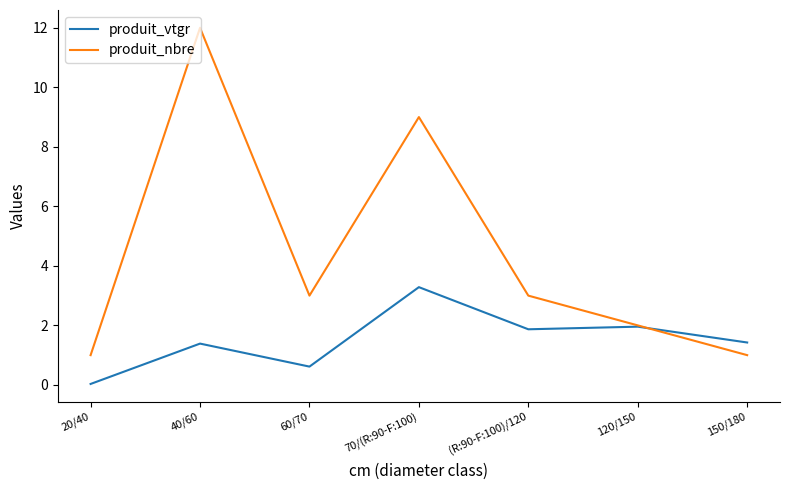

What are all the series names shown in the legend?

produit_vtgr, produit_nbre